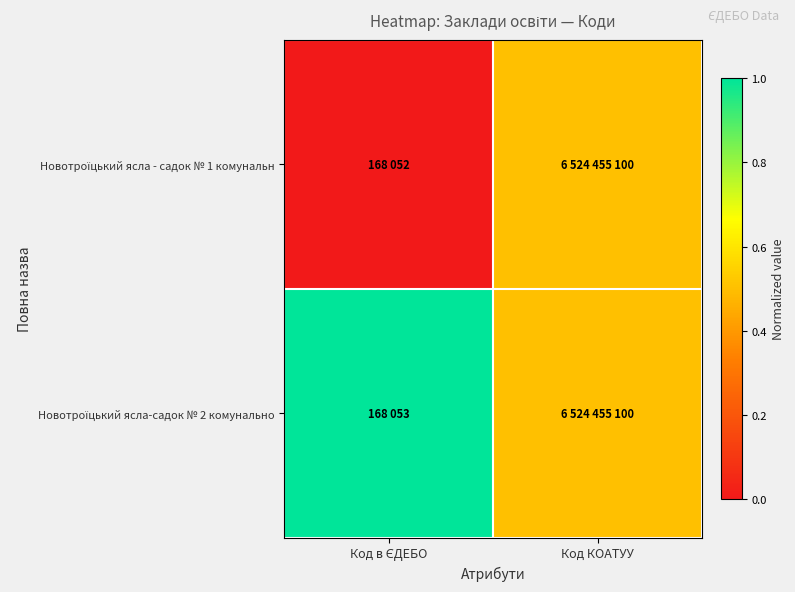

Rank the series by their maximum value, from highest to lowest.

Новотроїцький ясла-садок № 2 комунально, Новотроїцький ясла - садок № 1 комунальн